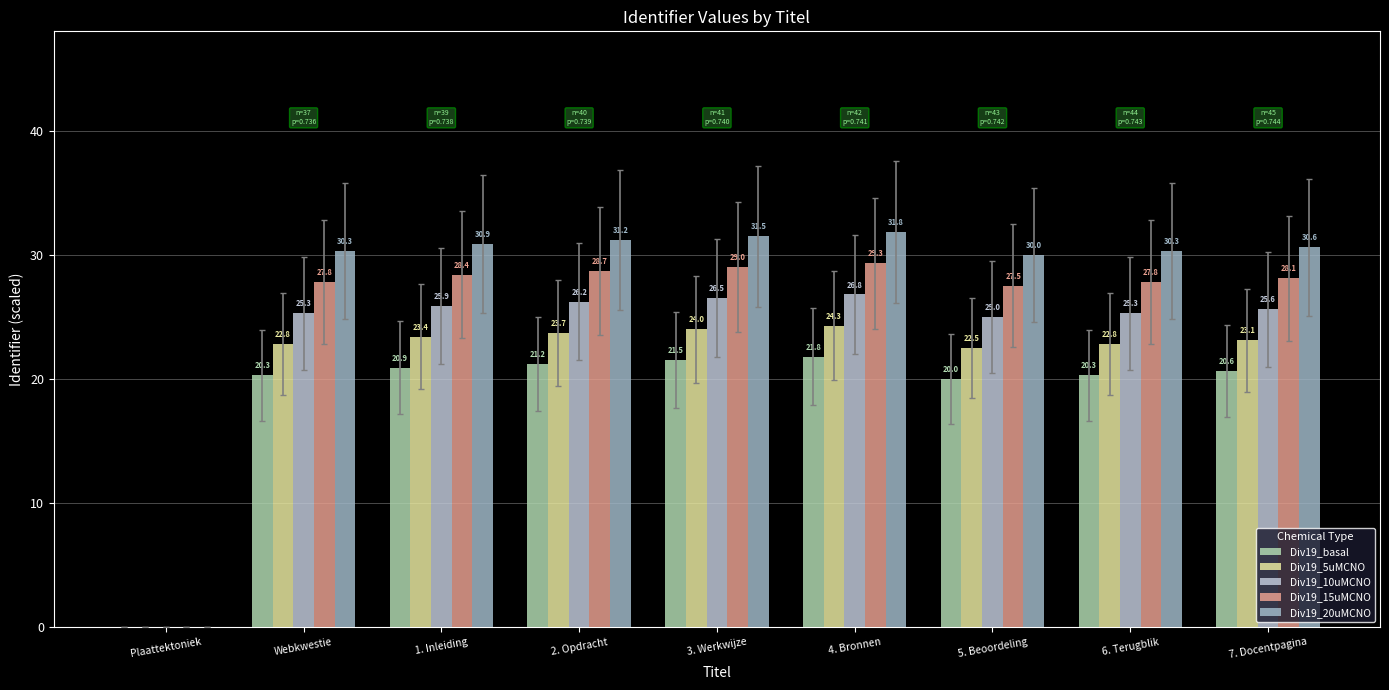

Count the number of categories in the chart.

9